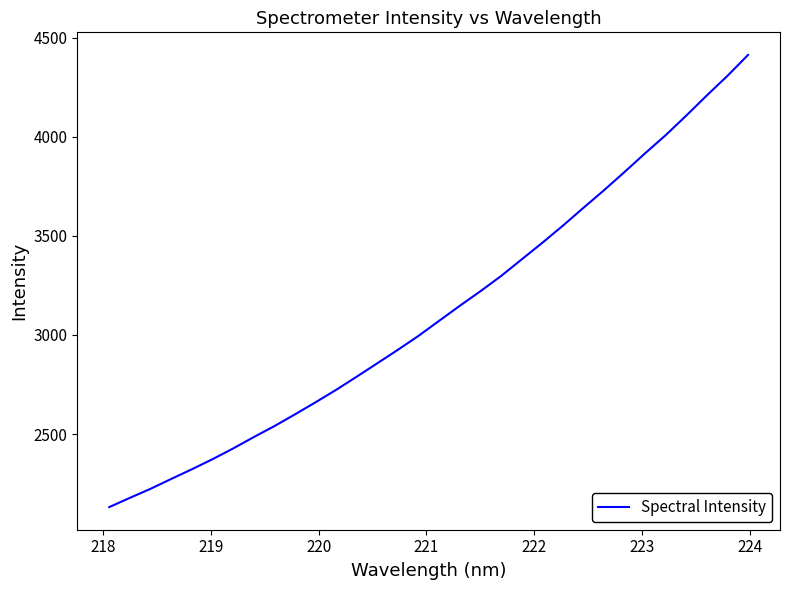

What is the maximum value shown in the chart?

4413.2